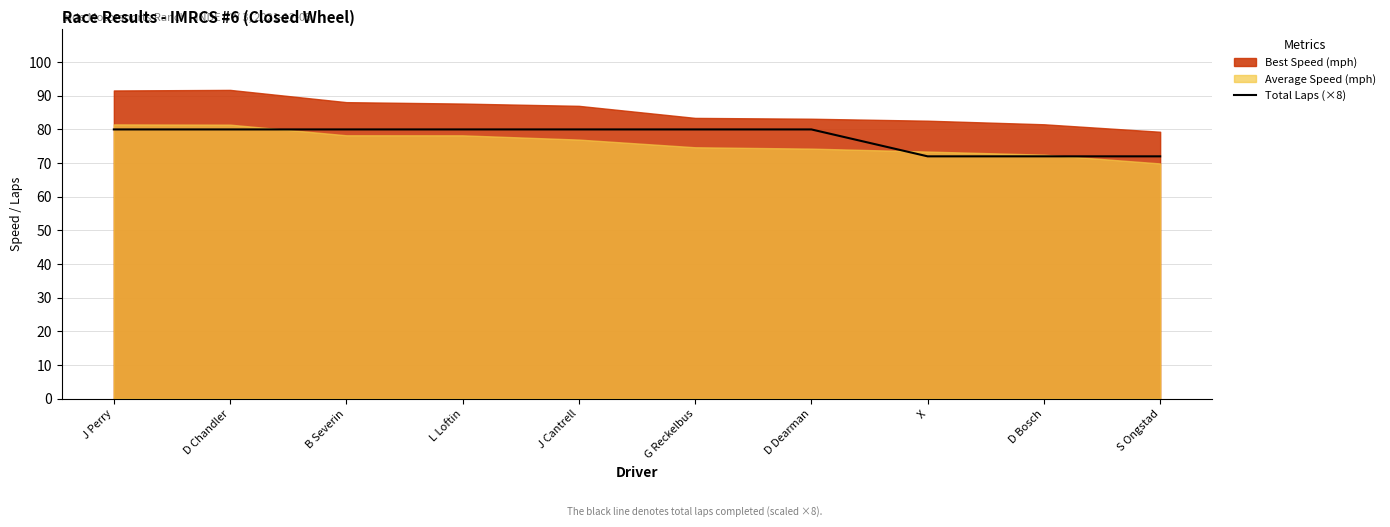

Rank the categories by value from highest to lowest.

J Perry, D Chandler, B Severin, L Loftin, J Cantrell, G Reckelbus, D Dearman, X, D Bosch, S Ongstad